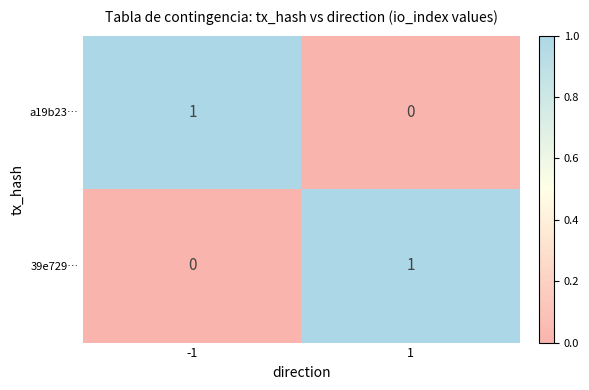

Rank the categories by 39e729… value from lowest to highest.

-1, 1